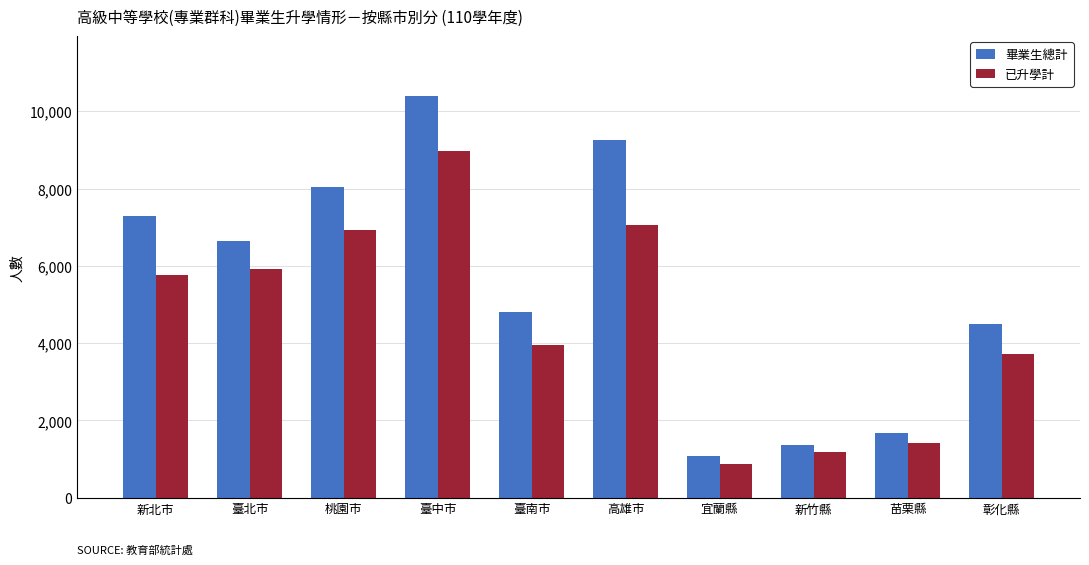

What is the spread (max minus min) of values at 彰化縣?

761